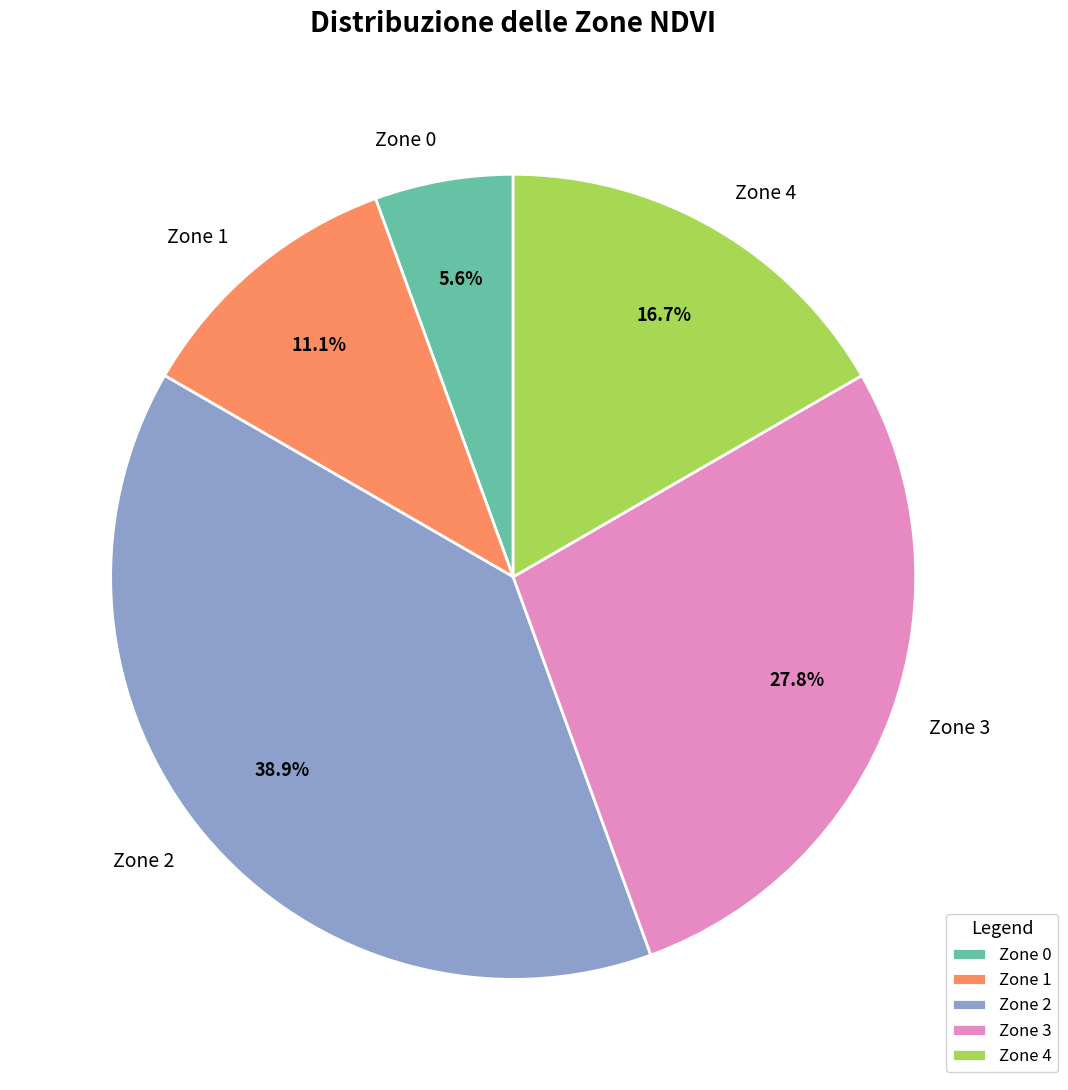

Which has a higher value, Zone 0 or Zone 3?

Zone 3